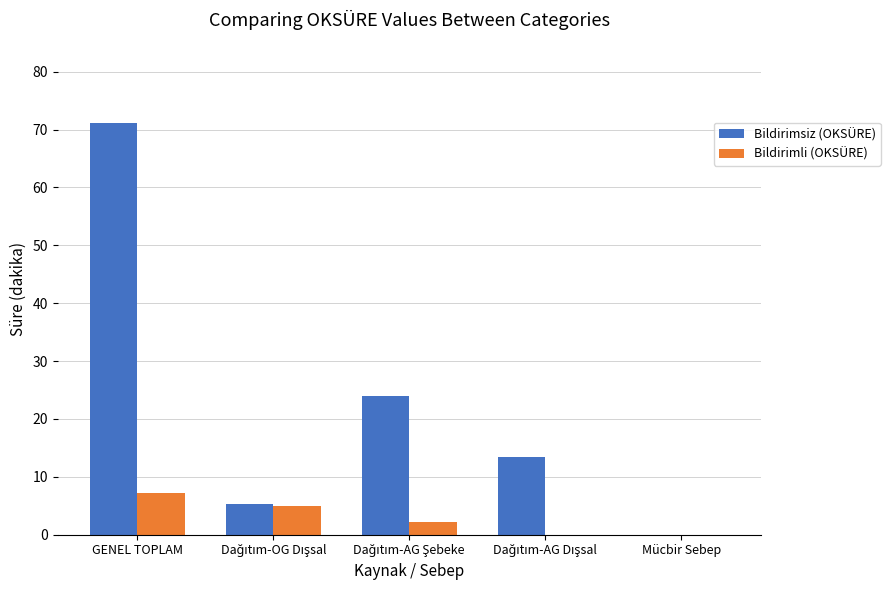

Which series has the largest total across all categories?

Bildirimsiz (OKSÜRE)